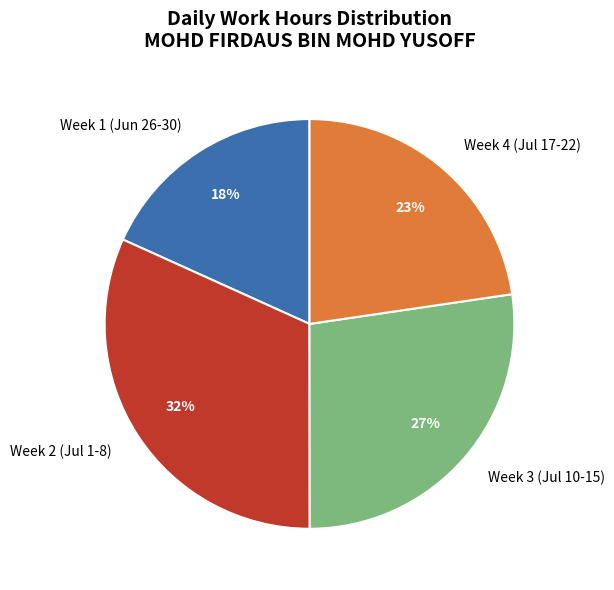

What is the smallest slice in the pie chart?

Week 1 (Jun 26-30)